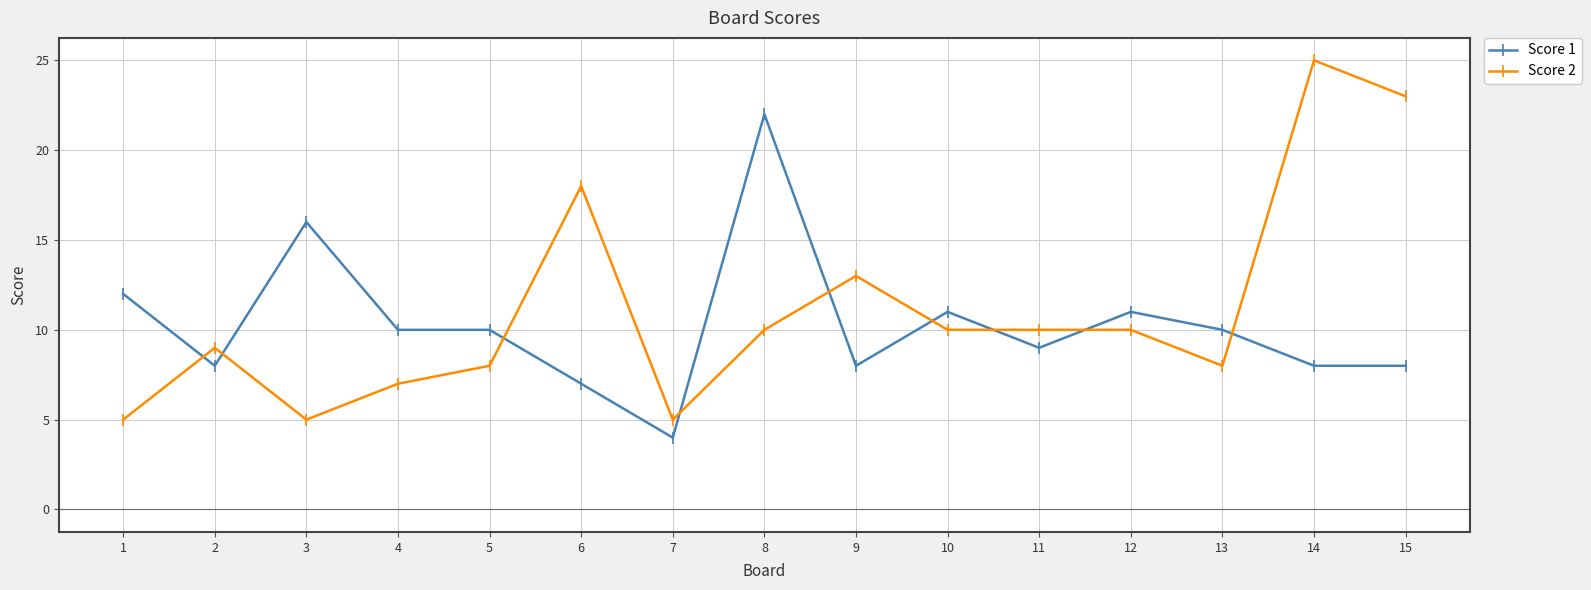

True or false: Score 2 has more than 2 interior local peaks.

True